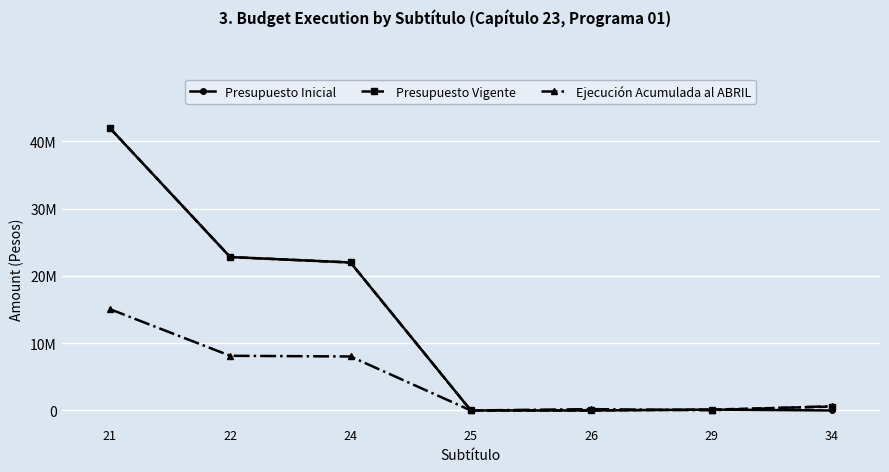

At which label does Presupuesto Inicial reach its peak?

21